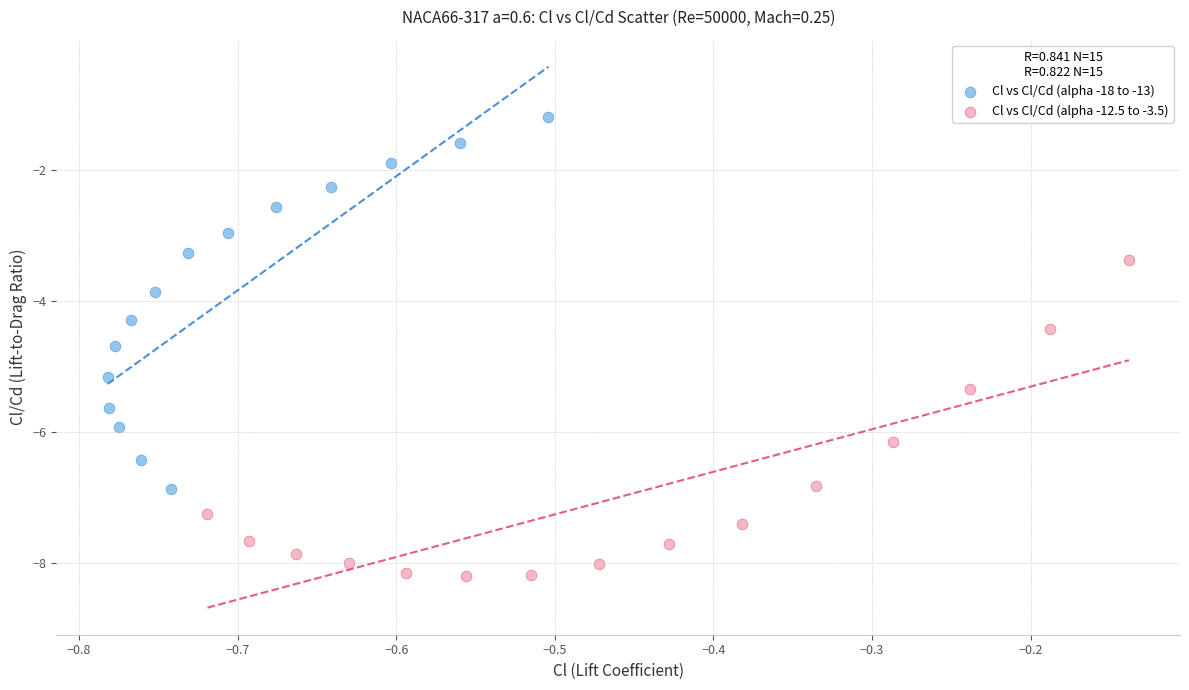

Which series reaches the minimum Y coordinate?

Cl vs Cl/Cd (alpha -12.5 to -3.5)